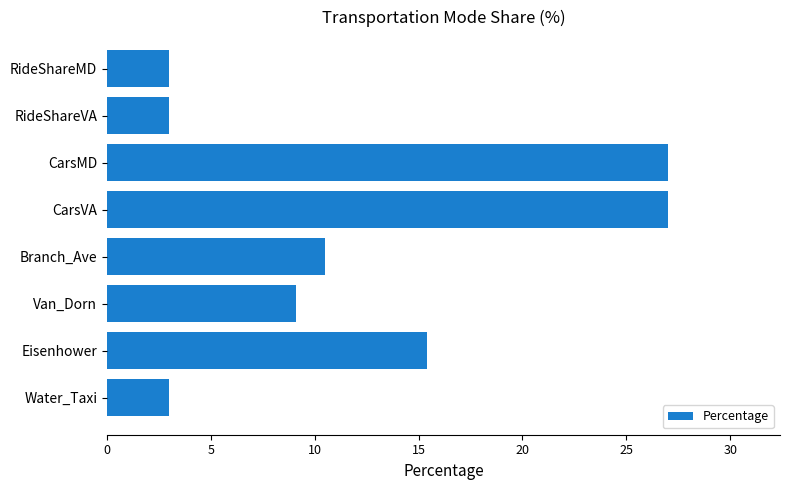

What is the change in value from CarsMD to RideShareVA?

-24.0